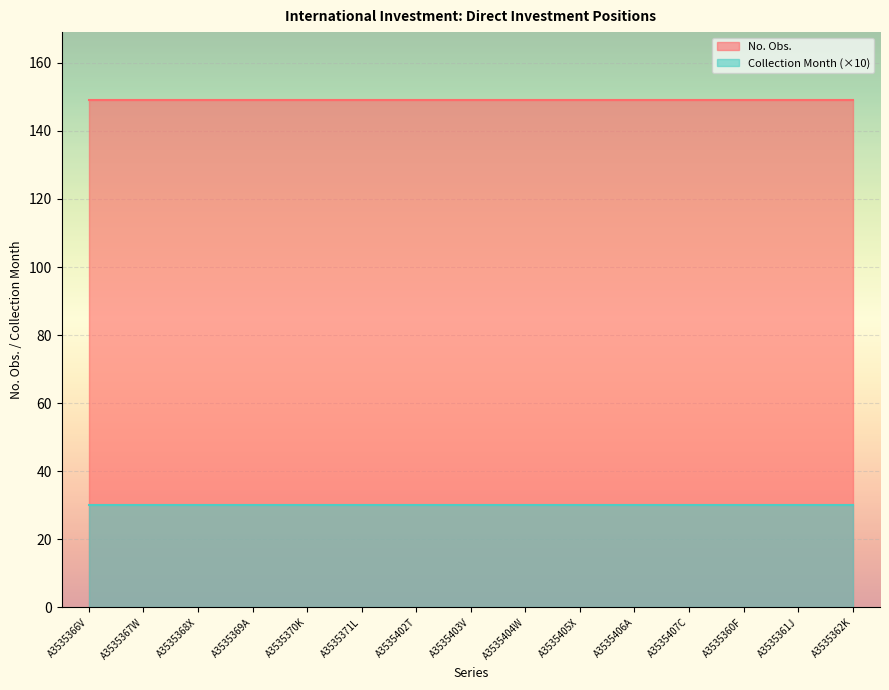

True or false: No. Obs. and Collection Month intersect in this chart.

False